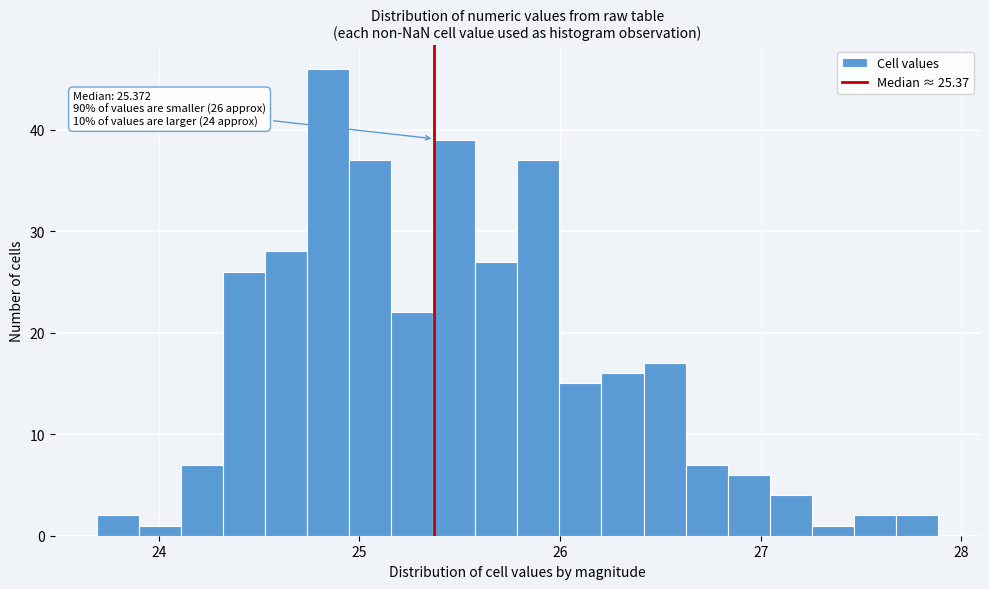

Read against the x-axis, roughly where is the centre of the tallest bar?

24.8